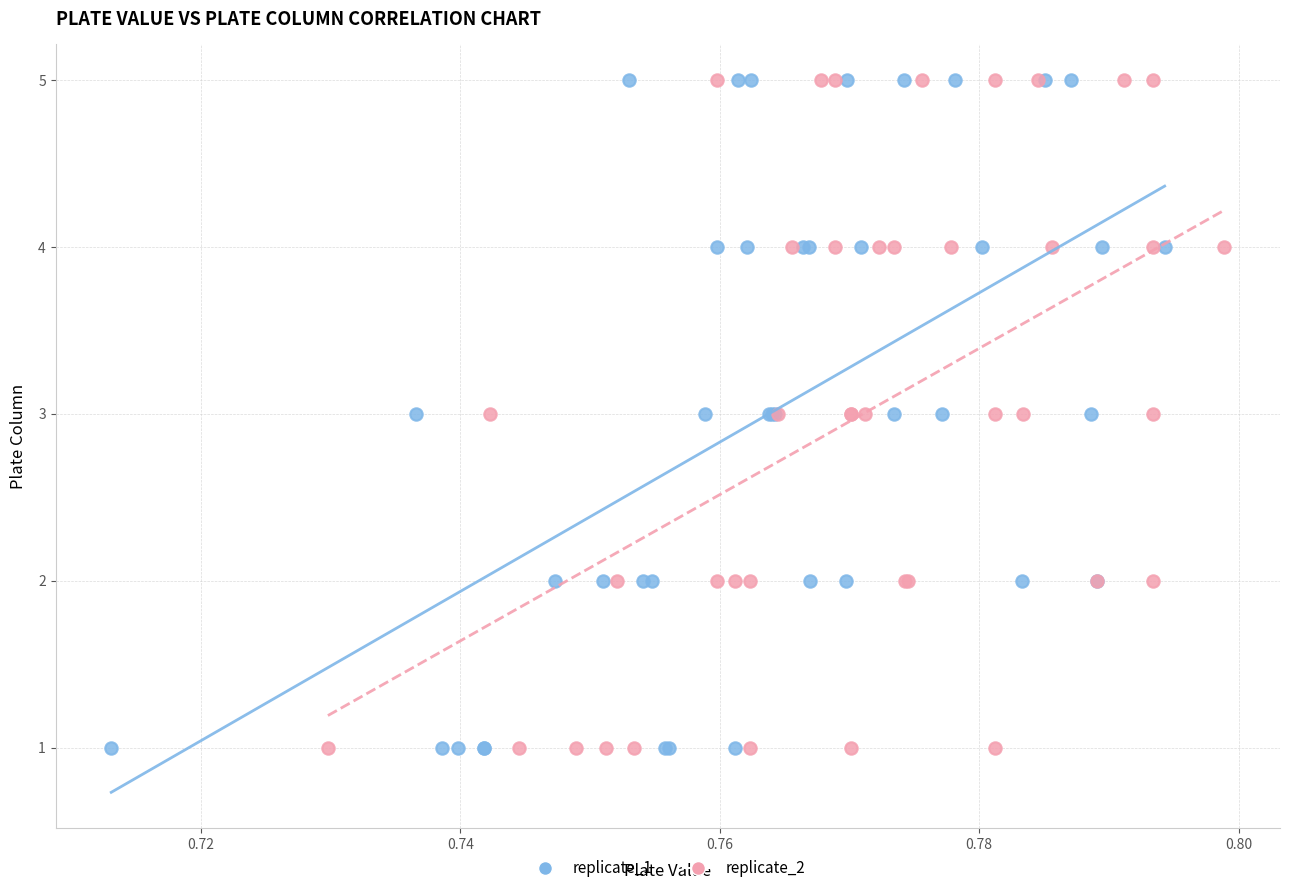

What are all the series names shown in the legend?

replicate_1, replicate_2